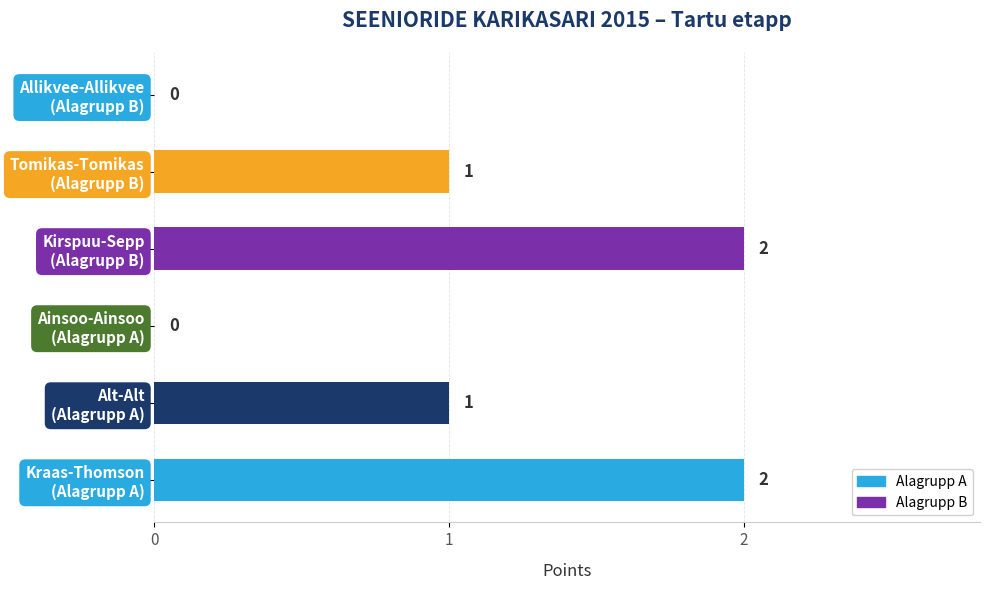

What is the sum of all values?

6